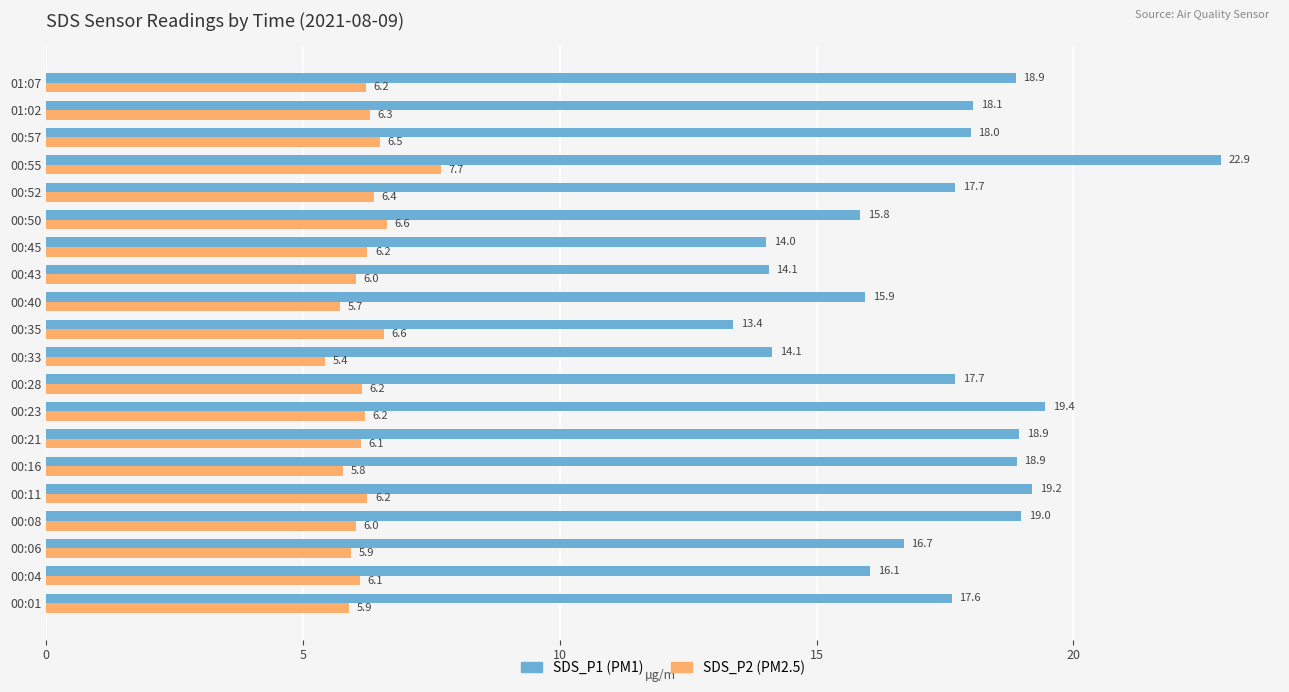

Which label corresponds to the smallest value in the chart?

00:33